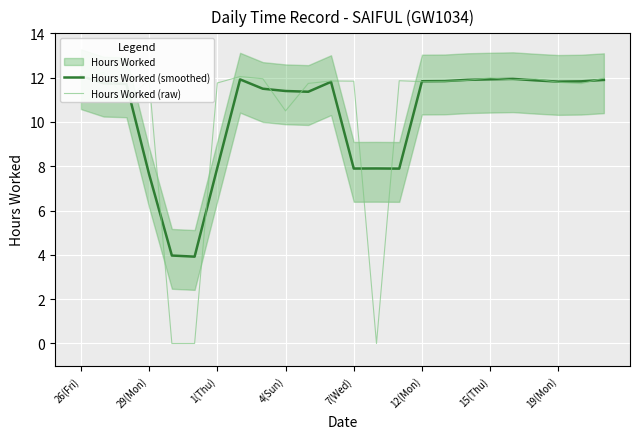

How many interior local valleys does the Hours Worked (raw) series have?

6